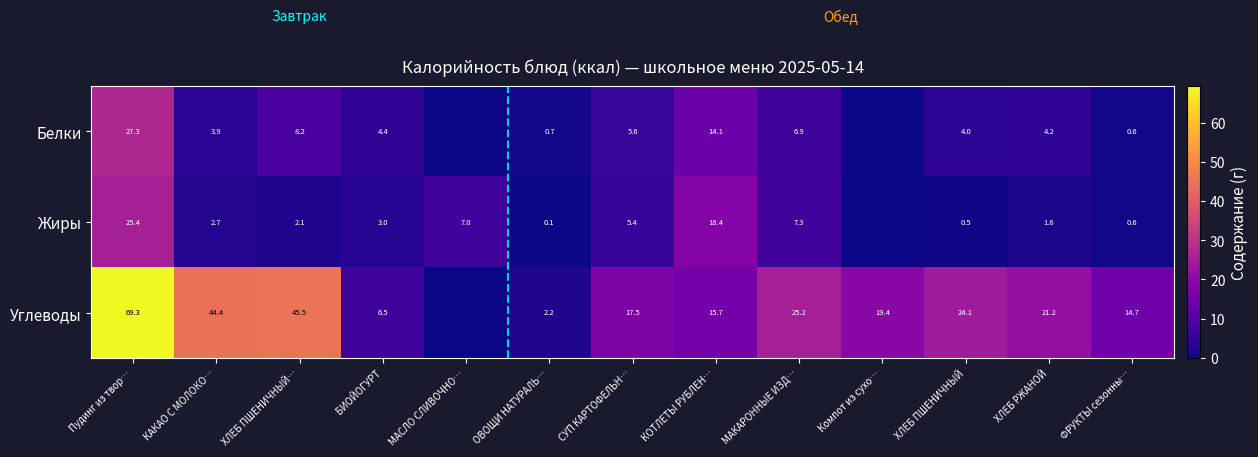

Which series changed the most between ОВОЩИ НАТУРАЛЬ… and МАКАРОННЫЕ ИЗД…?

Углеводы